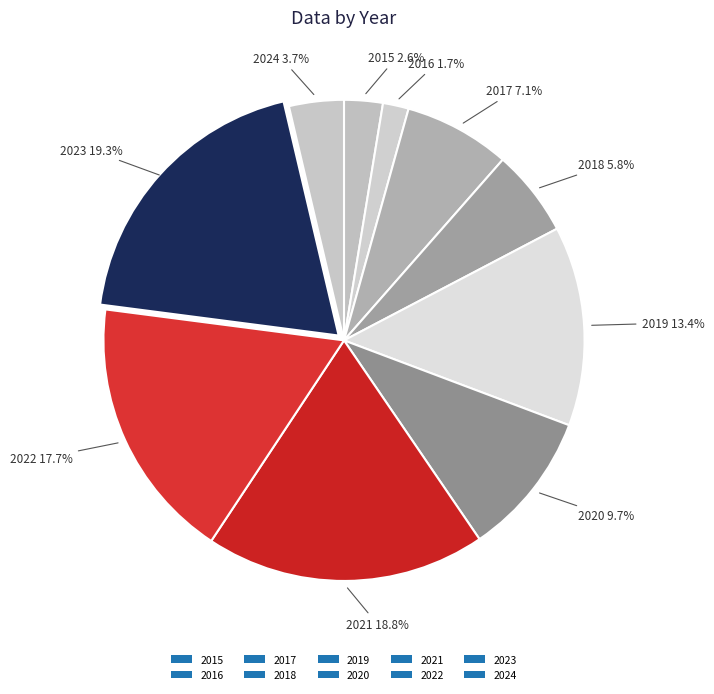

Count the number of slices in the pie.

10